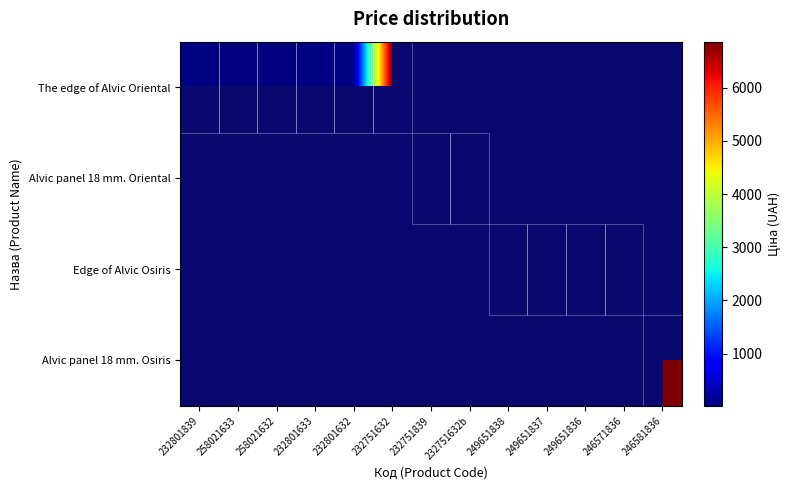

What is the approximate value of Edge of Alvic Osiris at 249651838?

72.7